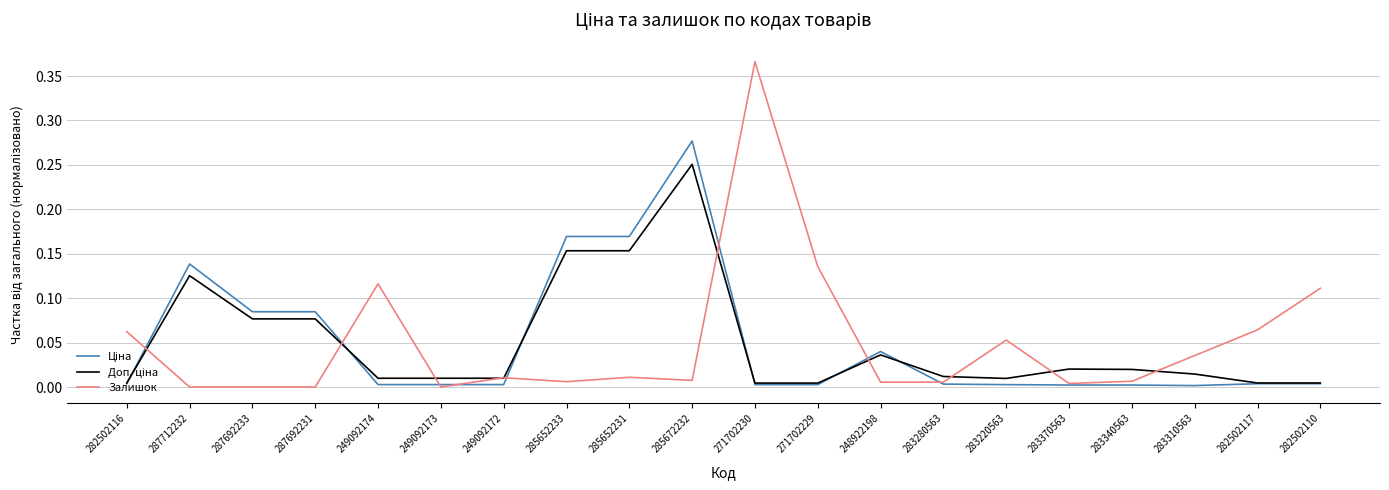

Which series has the largest range (max minus min)?

Залишок